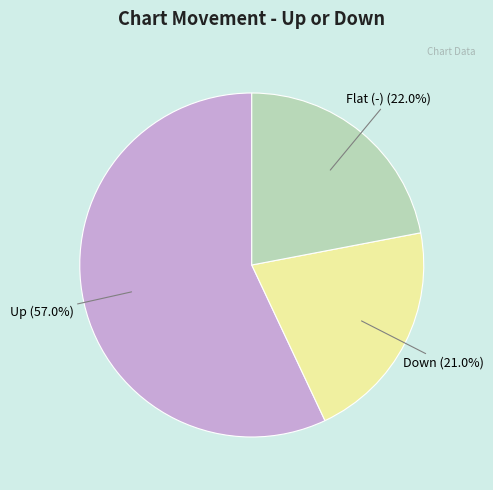

Is there a majority slice in this chart?

Yes